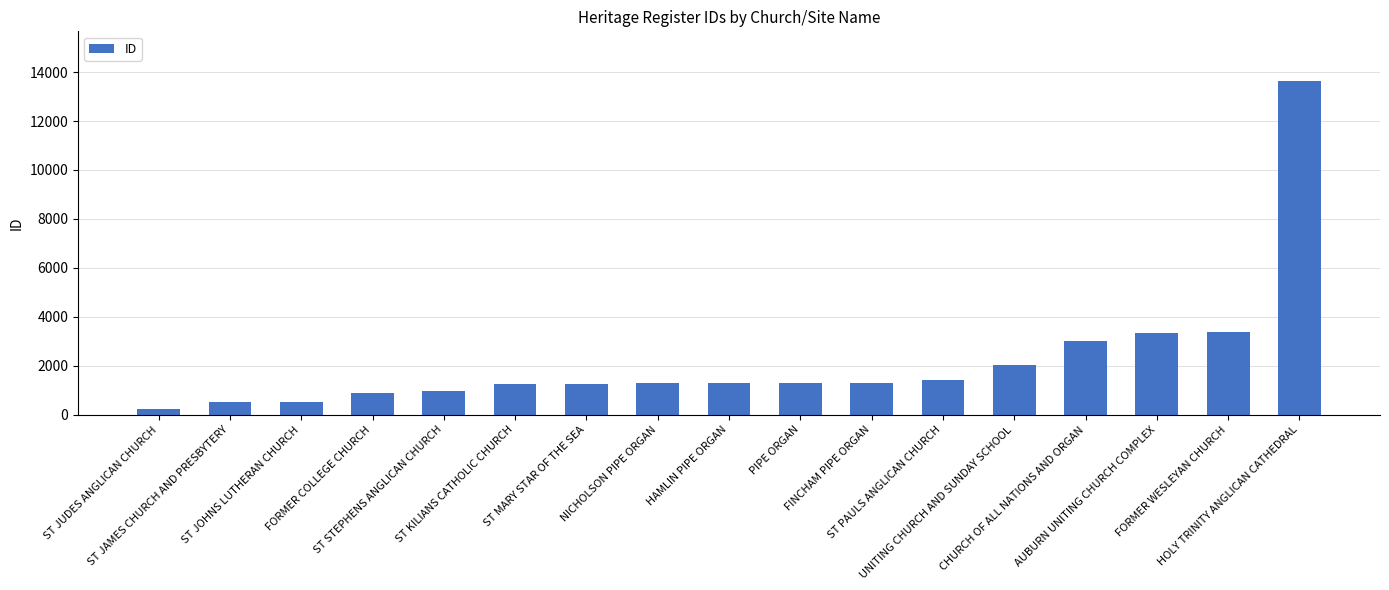

True or false: the data shows 1815 at PIPE ORGAN.

False